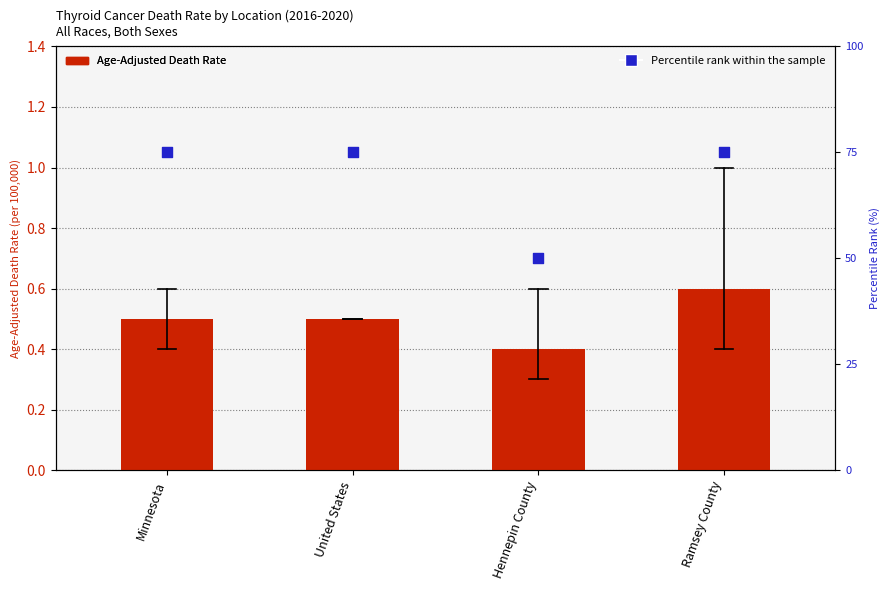

Which series has the largest total across all categories?

Percentile rank within sample